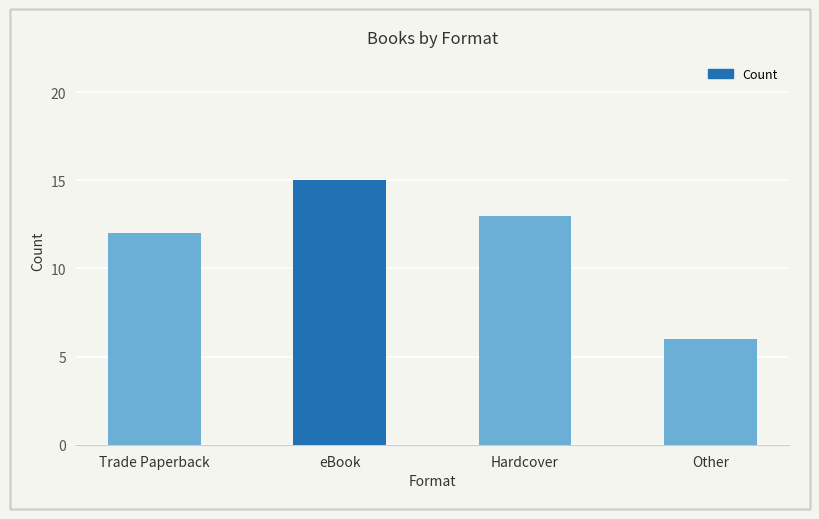

Where does the data first go above 13?

eBook